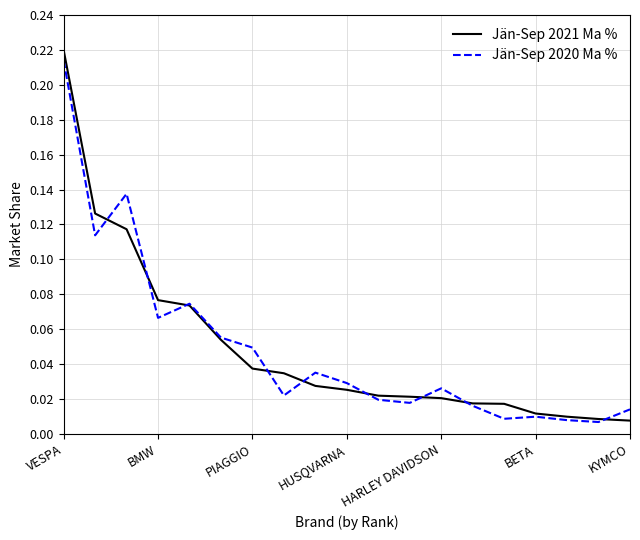

Which series has the widest spread of values?

Jän-Sep 2021 Ma %